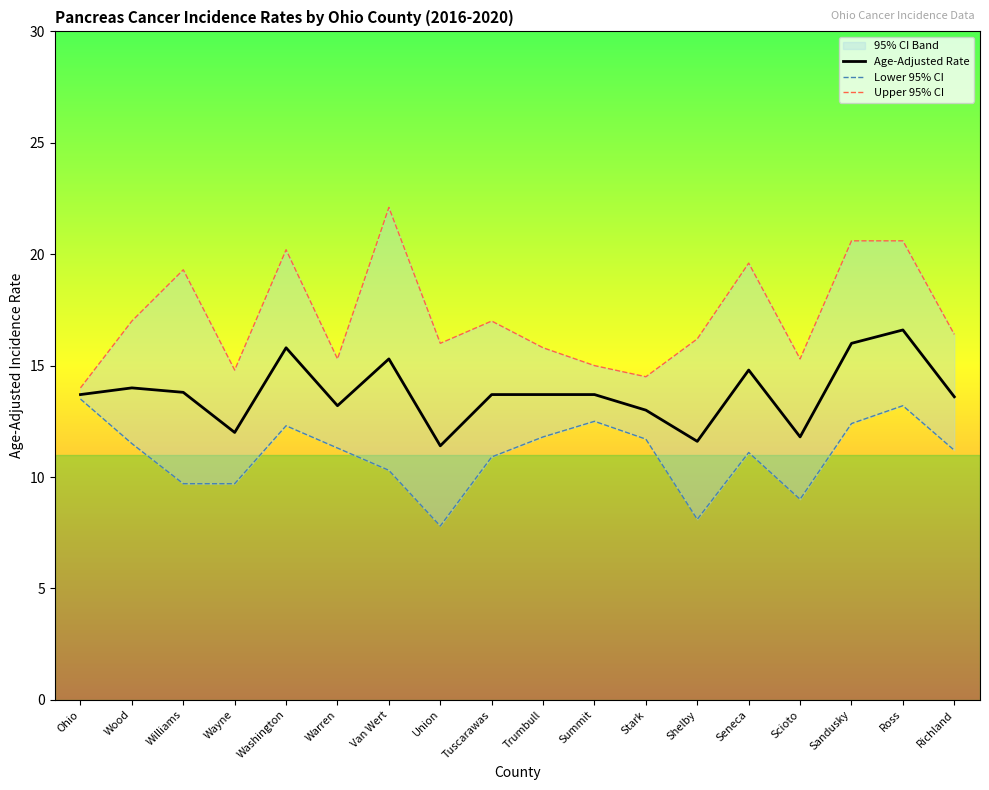

The Age-Adjusted Rate series shows 13.6 at Richland. True or false?

True